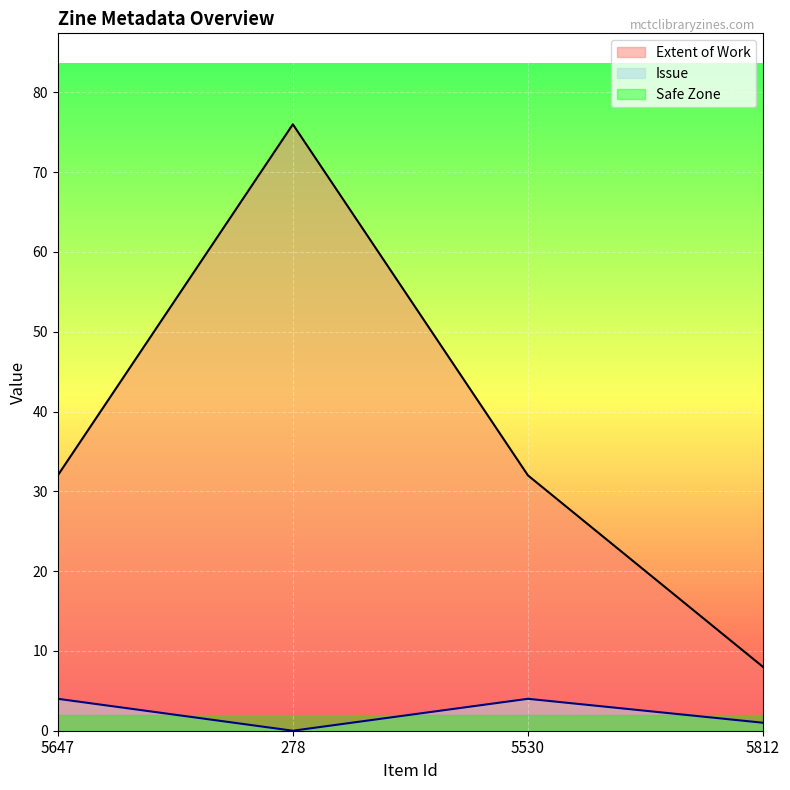

At which label does Extent of Work reach its minimum?

5812